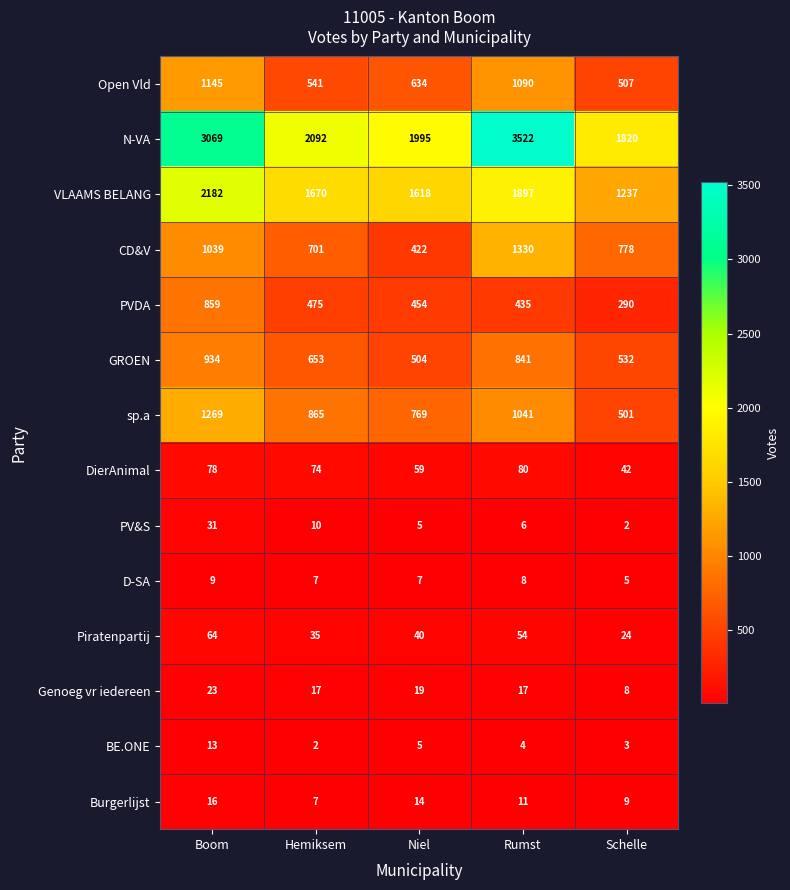

What is the difference between the N-VA values at Hemiksem and Rumst?

1430